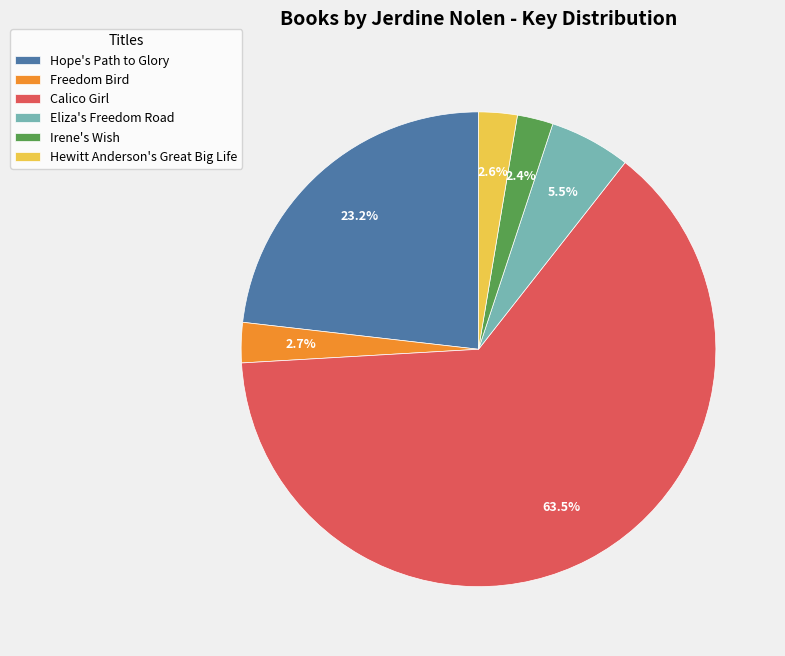

Which slice is the largest?

Calico Girl